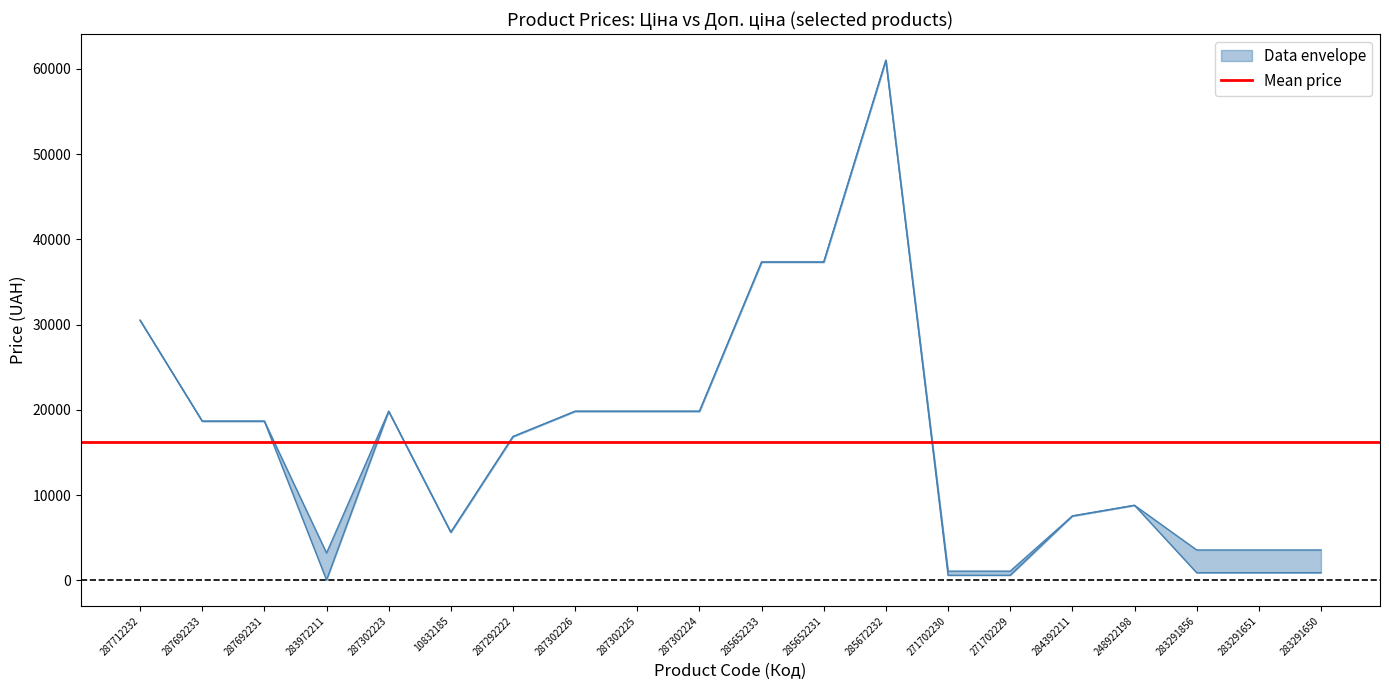

In Ціна, how many points are higher than both neighbors (excluding endpoints)?

3